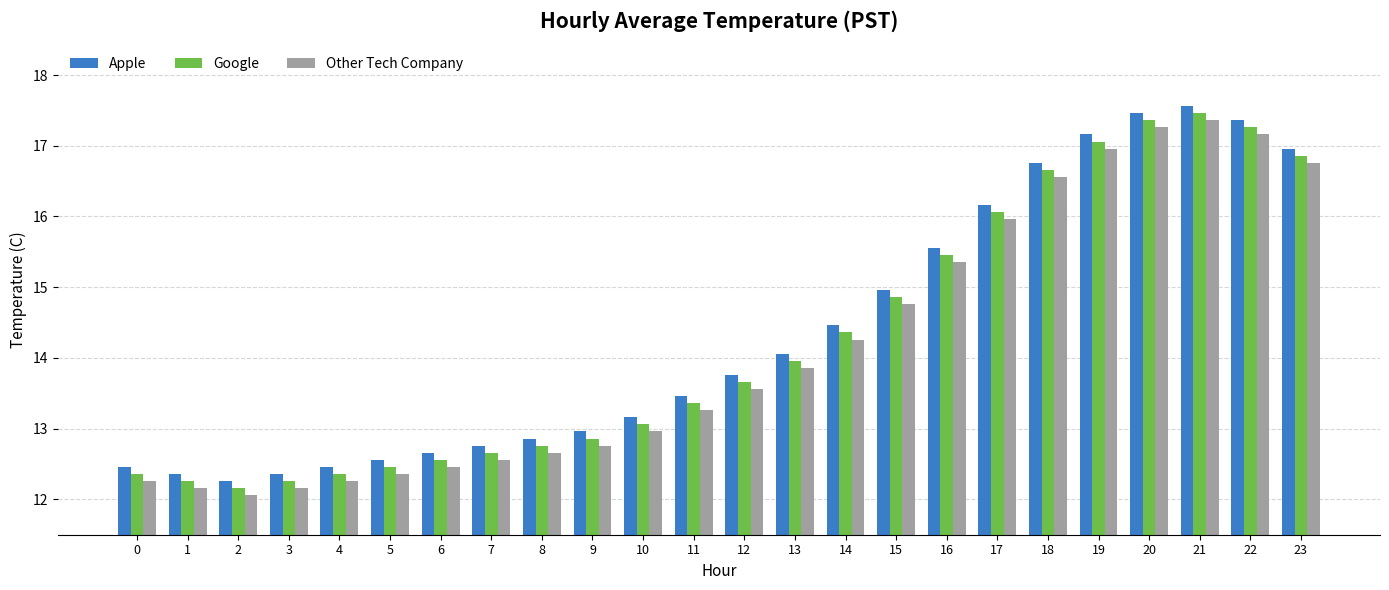

What is the average value of the Apple series?

14.4